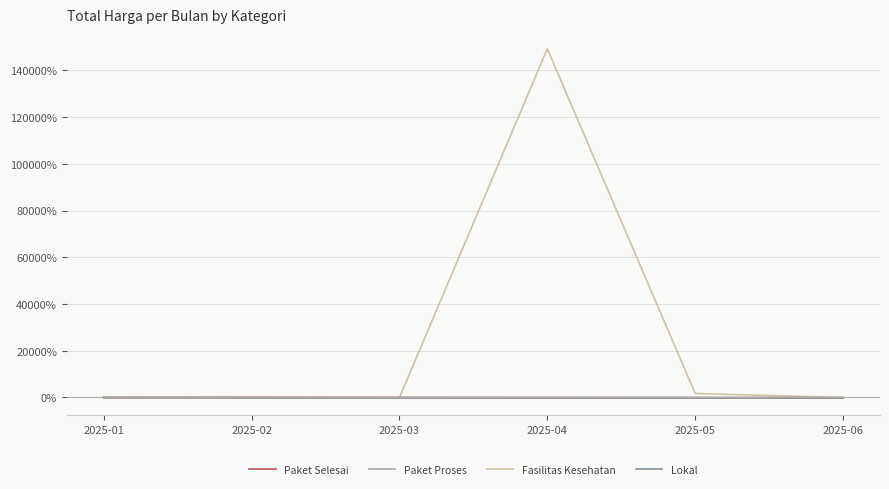

What is the greatest value displayed?

149294.0